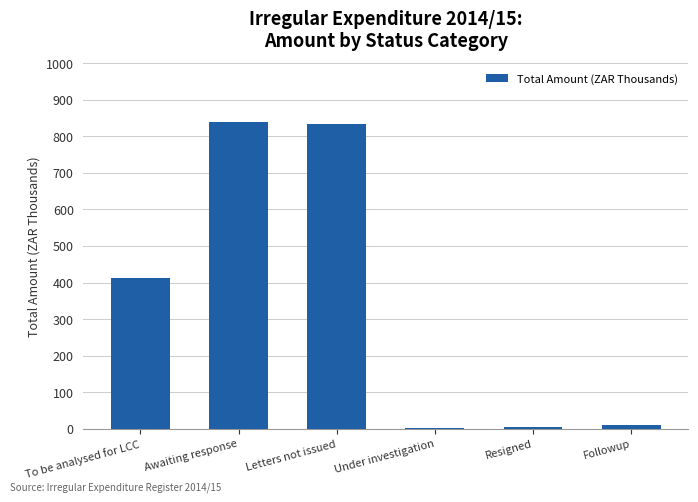

What is the sum of all values?

2102.0